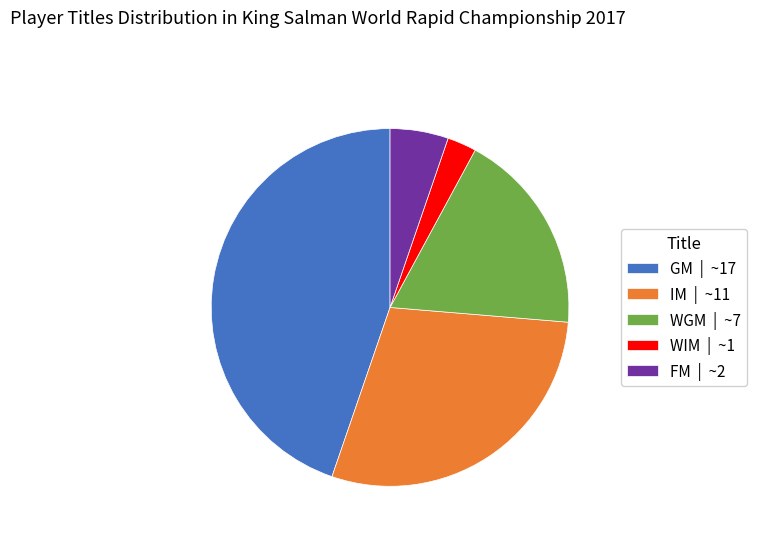

What is the ratio of the value at WIM to the value at WGM?

0.1